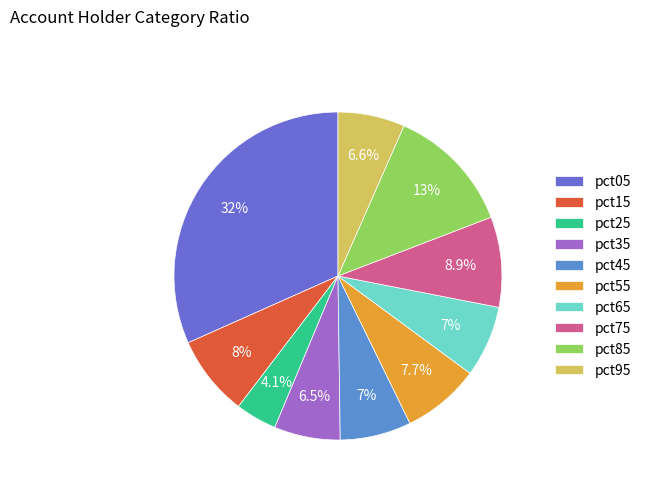

Which slice is the largest?

pct05